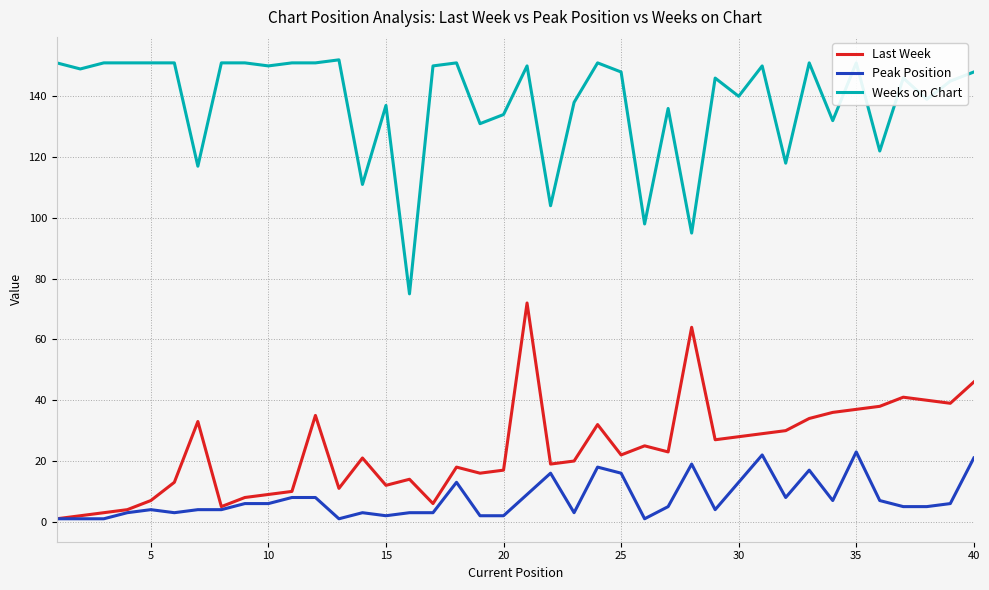

Rank the series by their maximum value, from lowest to highest.

Peak Position, Last Week, Weeks on Chart